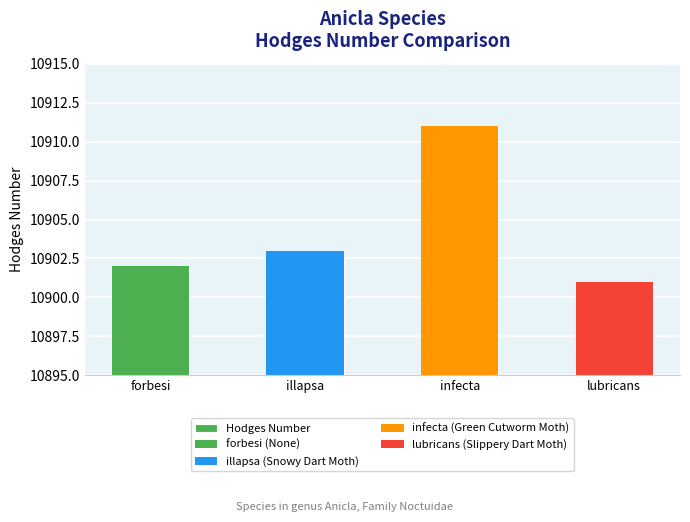

Count the values in the range 10902 to 10911.

3